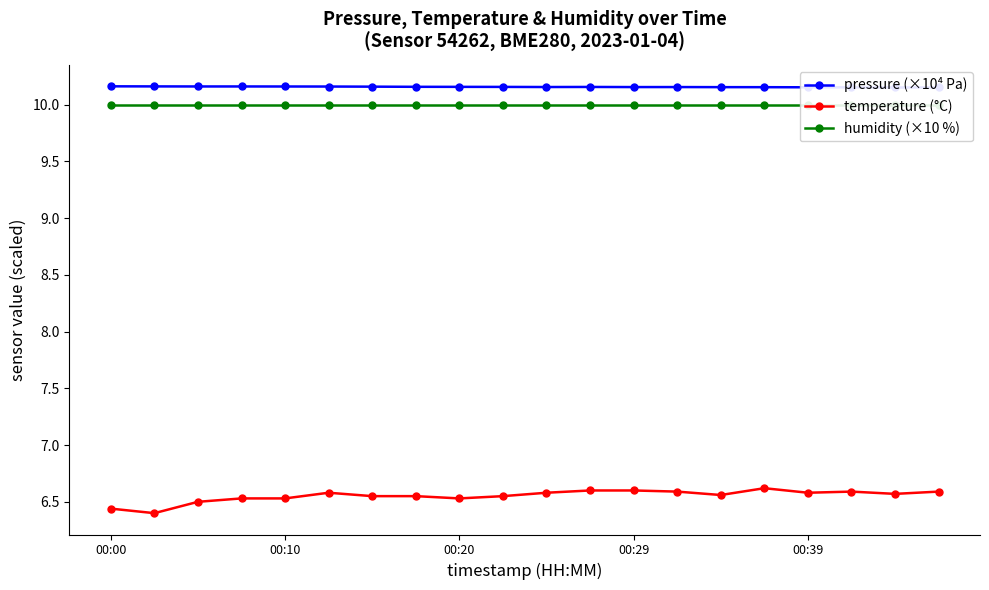

Is this an area chart (filled region under the line)?

No